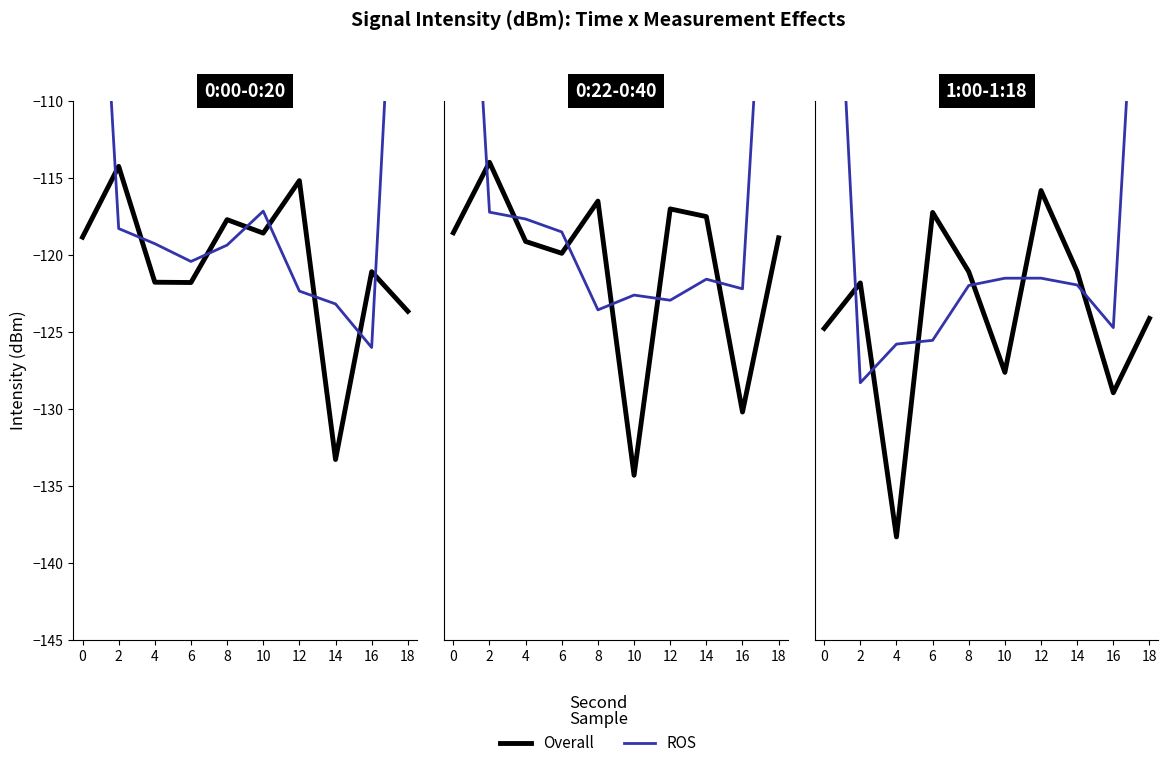

What are all the series names shown in the legend?

Overall, ROS